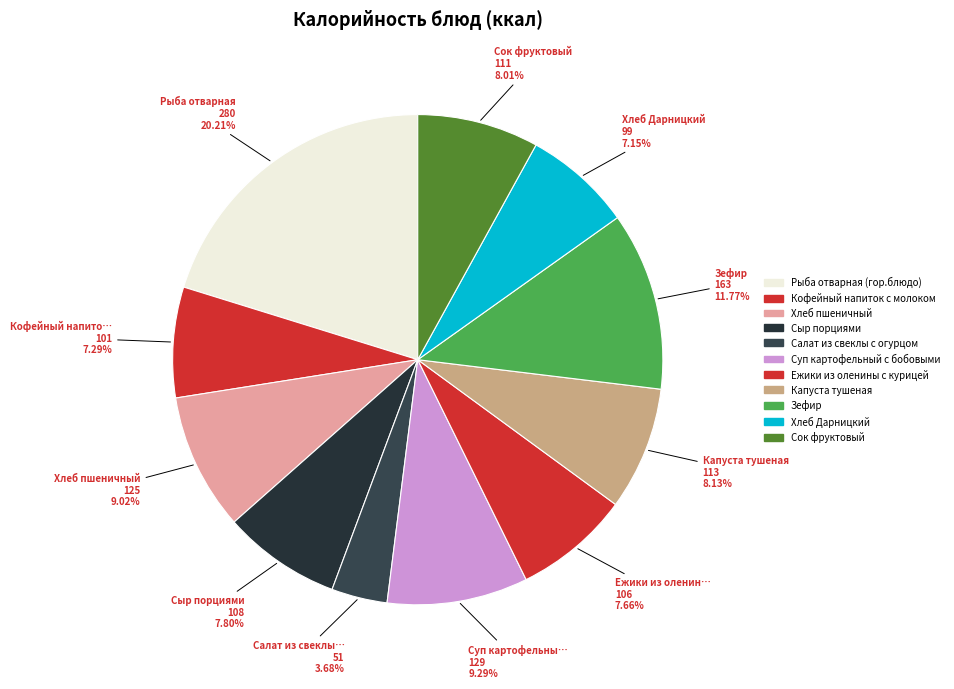

Is it true that Зефир is 1% of the pie?

False